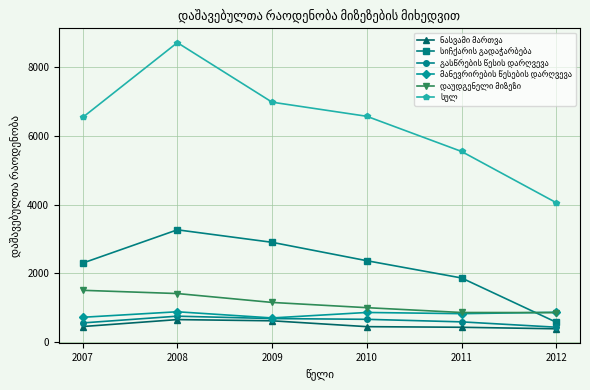

How many categories are shown in the chart?

6